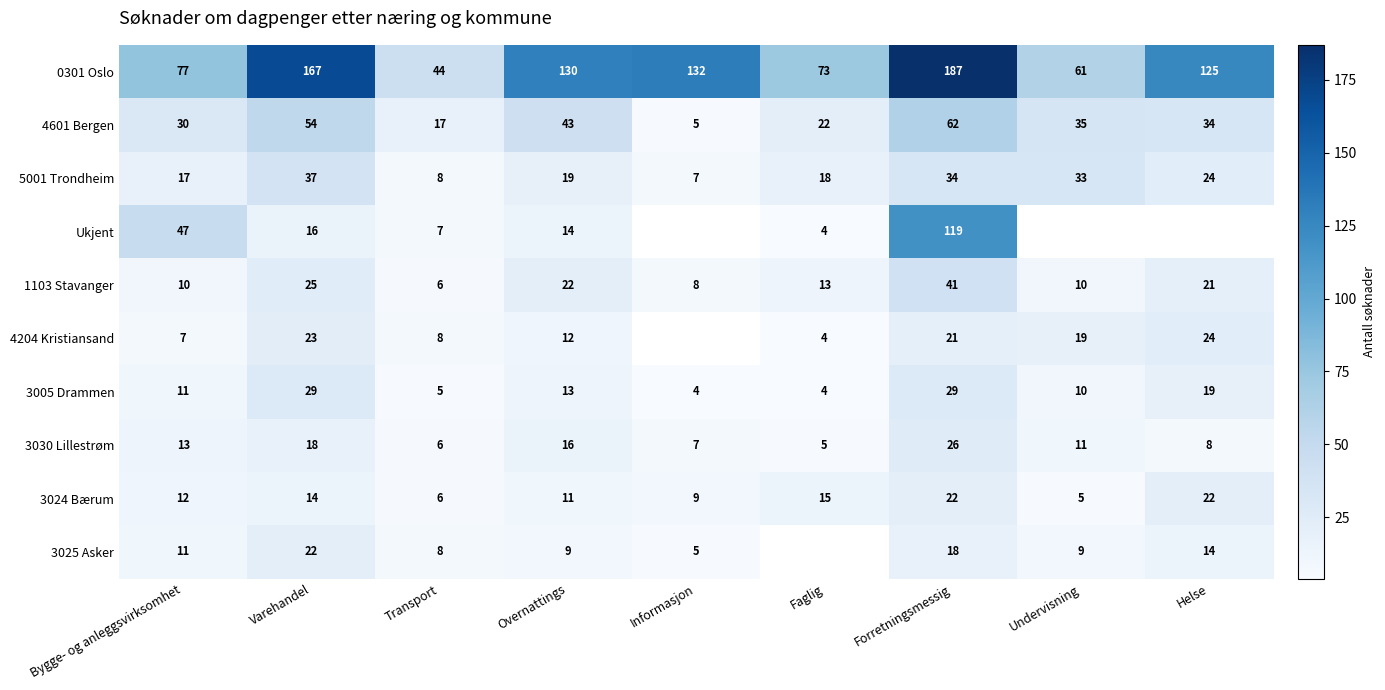

Between Bygge- og anleggsvirksomhet and Forretningsmessig, which series saw the biggest shift?

0301 Oslo